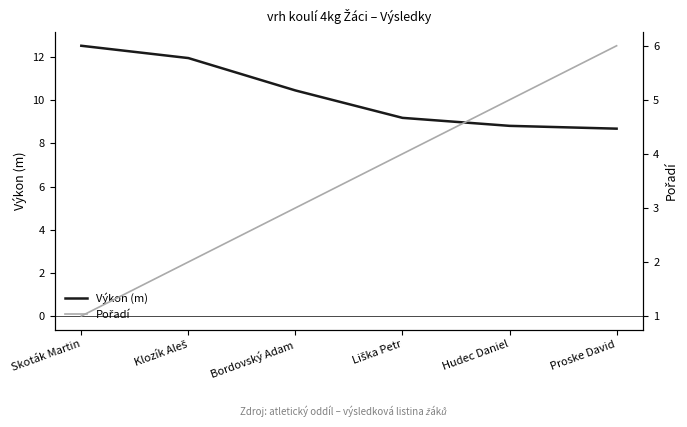

Rank the series by their average value, from lowest to highest.

Pořadí, Výkon (m)